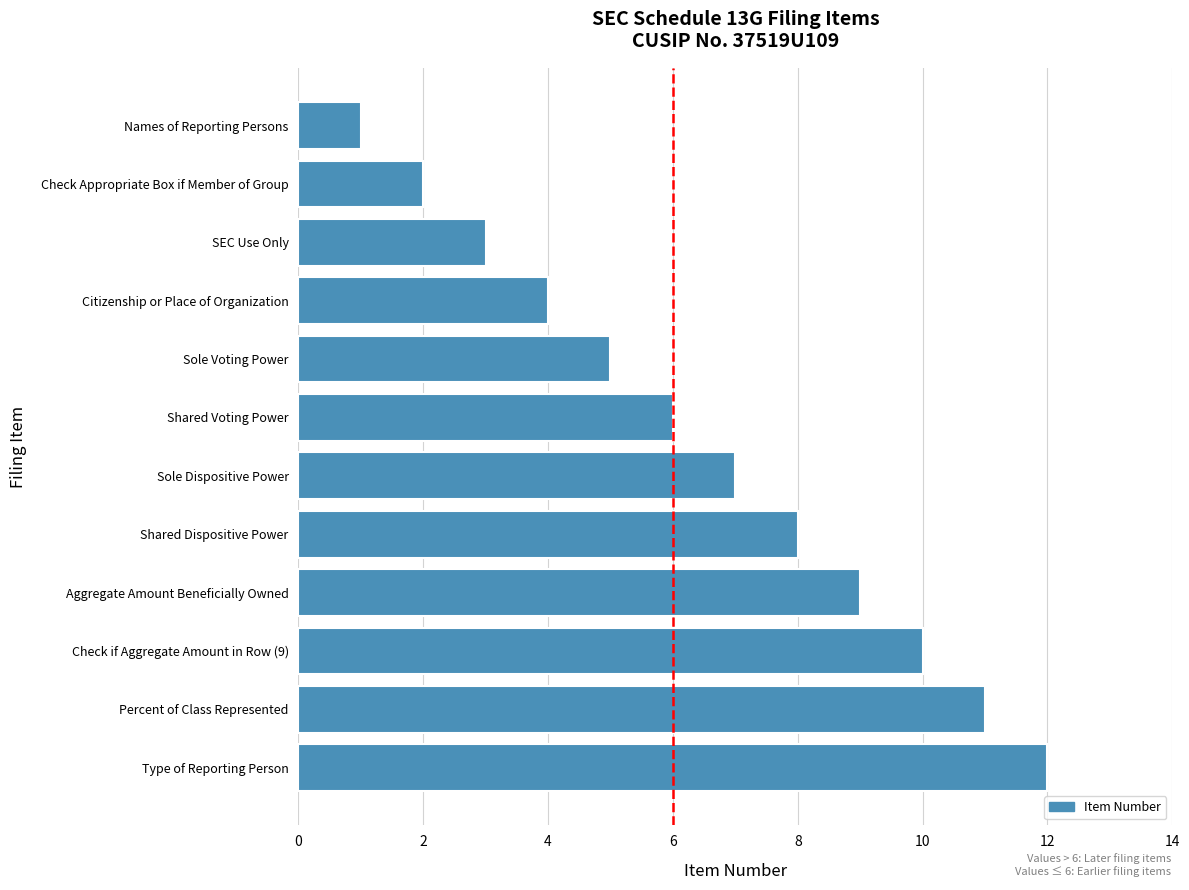

Rank the categories by value from highest to lowest.

Type of Reporting Person, Percent of Class Represented, Check if Aggregate Amount in Row (9), Aggregate Amount Beneficially Owned, Shared Dispositive Power, Sole Dispositive Power, Shared Voting Power, Sole Voting Power, Citizenship or Place of Organization, SEC Use Only, Check Appropriate Box if Member of Group, Names of Reporting Persons